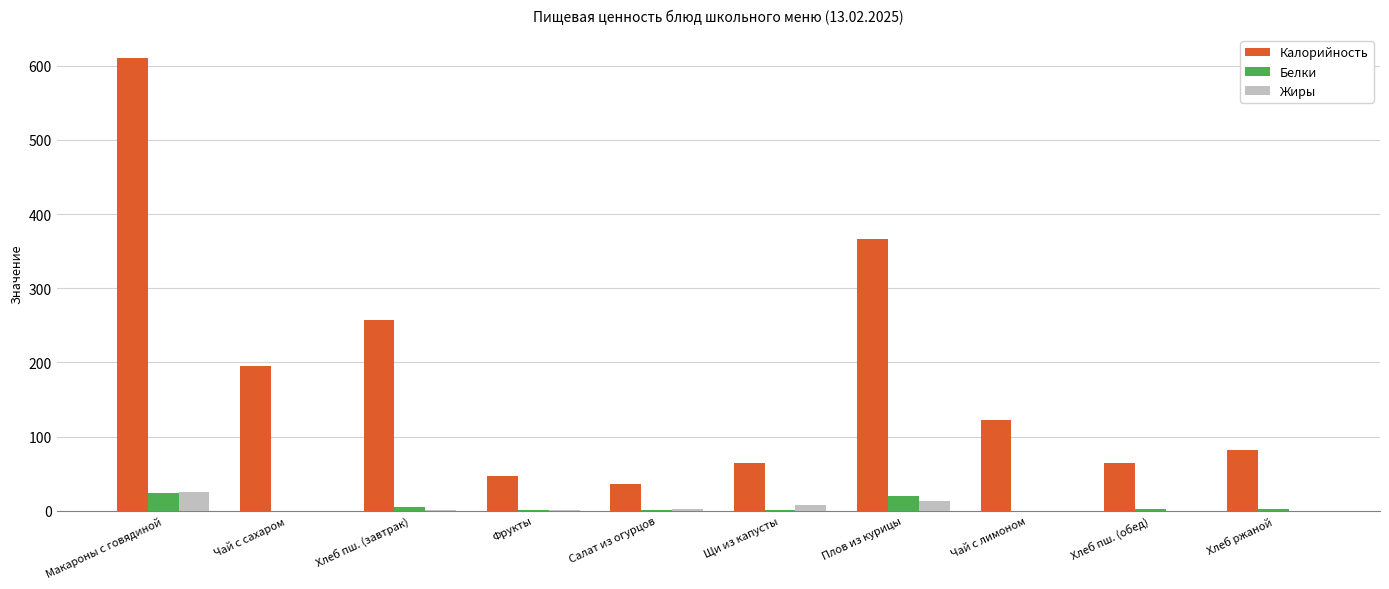

What is the sum of all Калорийность values?

1844.7